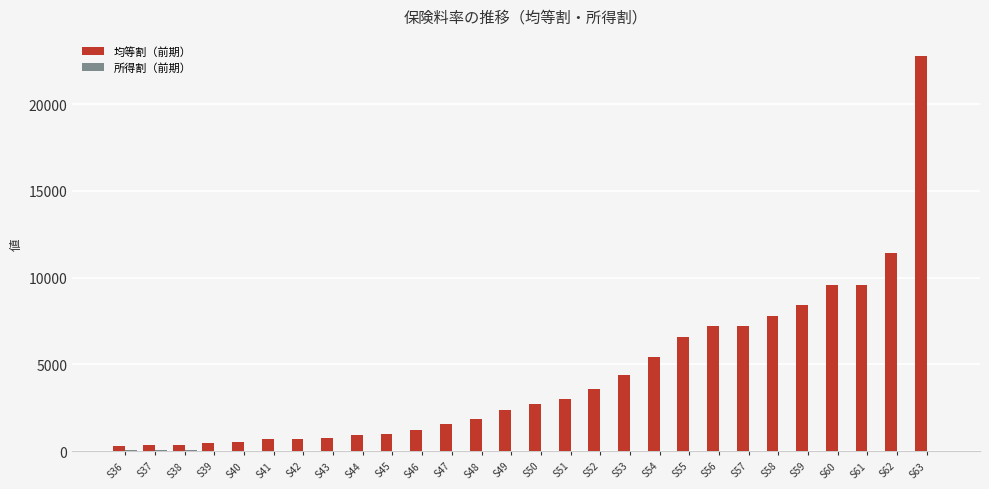

At which category is the sum across all series the highest?

S63